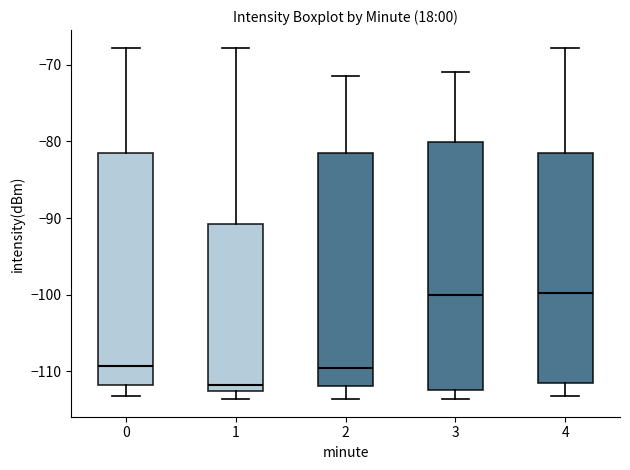

Comparing the boxes themselves (not the whiskers), which one is the tallest?

3